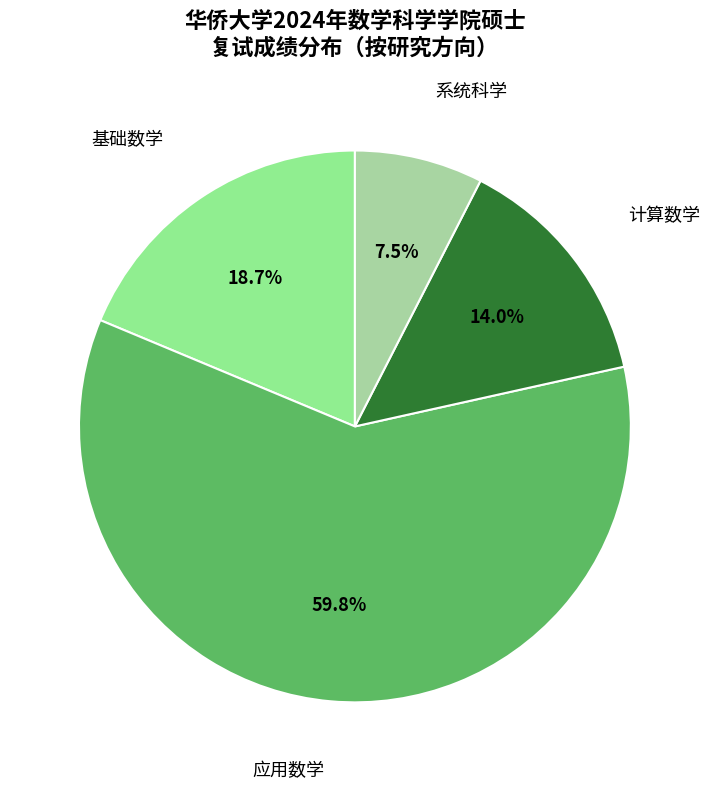

Which slice represents more than half of the pie?

应用数学